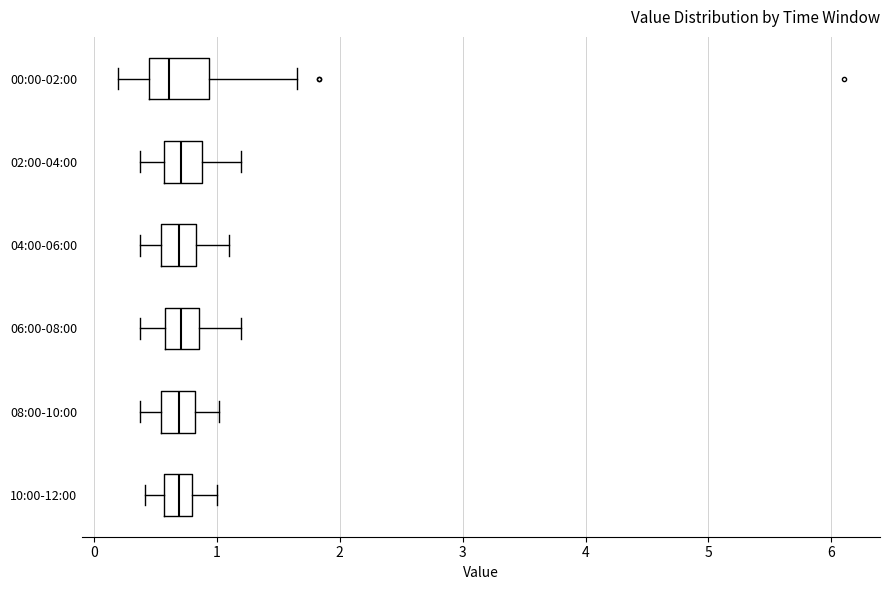

Which box is the widest, from its left edge to its right edge?

00:00-02:00